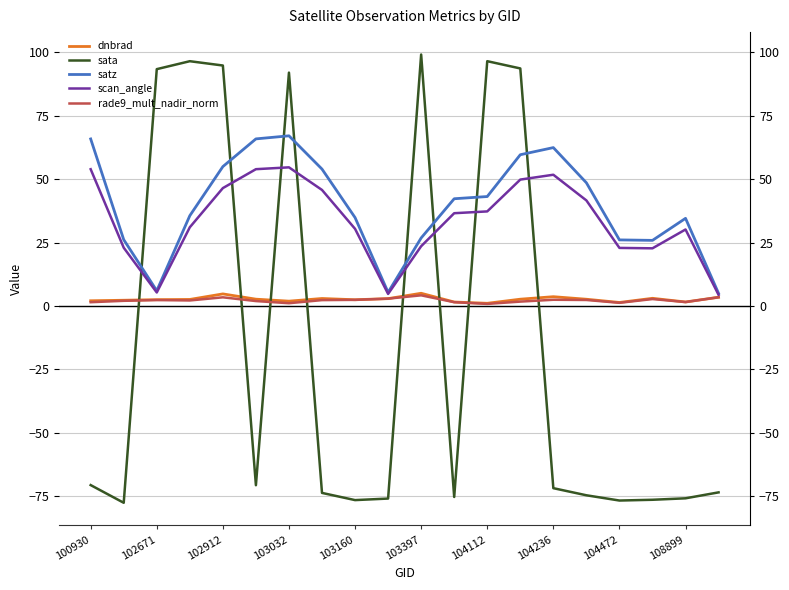

True or false: sata has a value of -73.6 at 19.

True